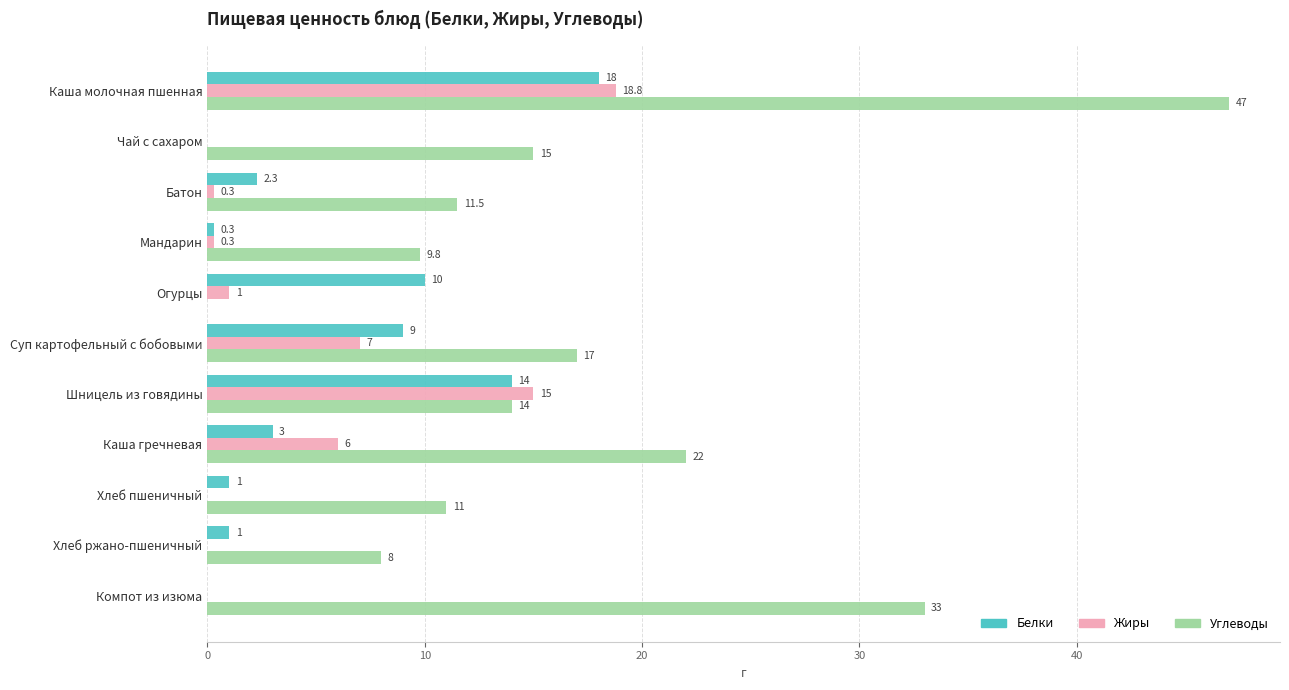

Which series has the largest total across all categories?

Углеводы